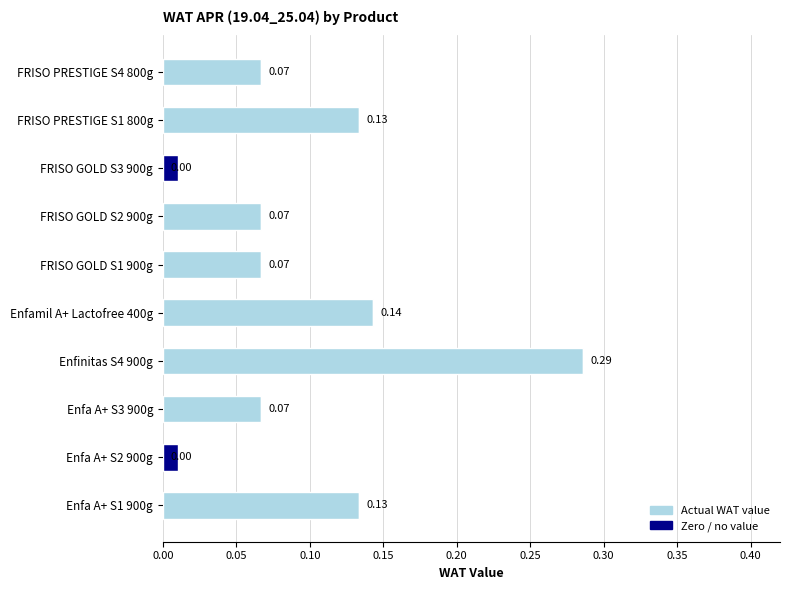

At which category is the sum across all series the highest?

Enfinitas S4 900g